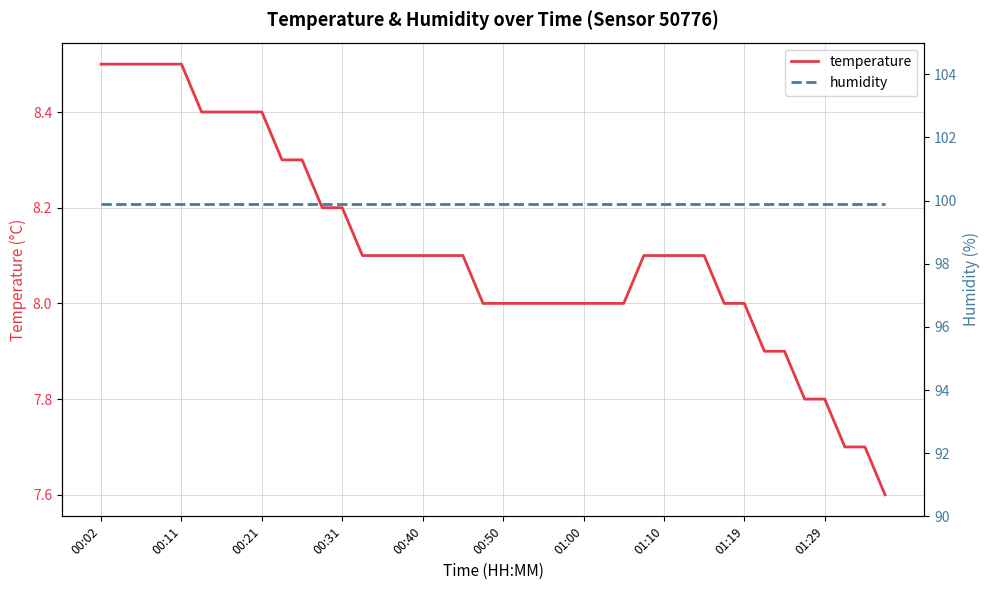

At how many categories does at least one series exceed 75?

40